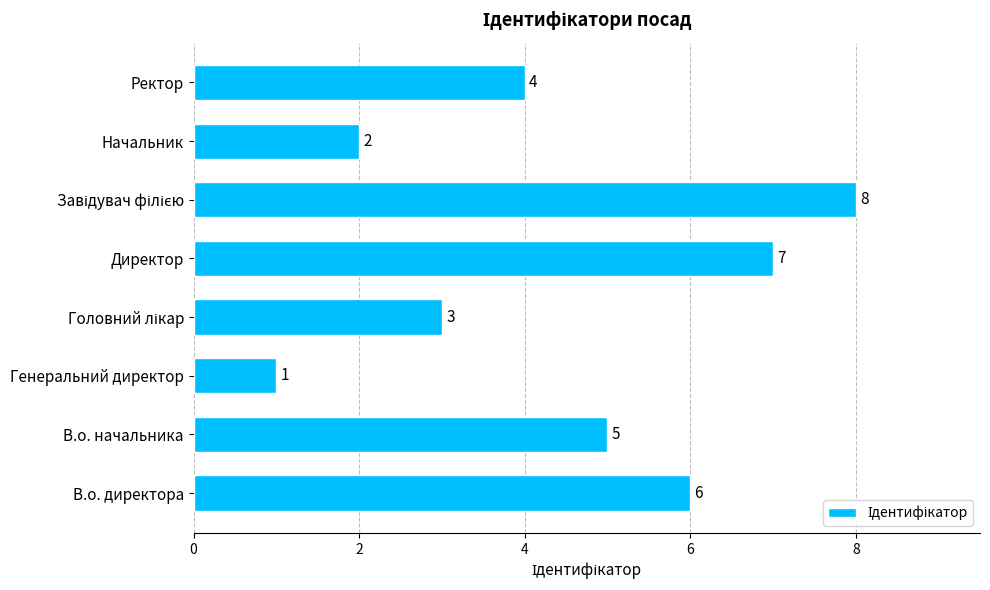

How many bars are there in total?

8